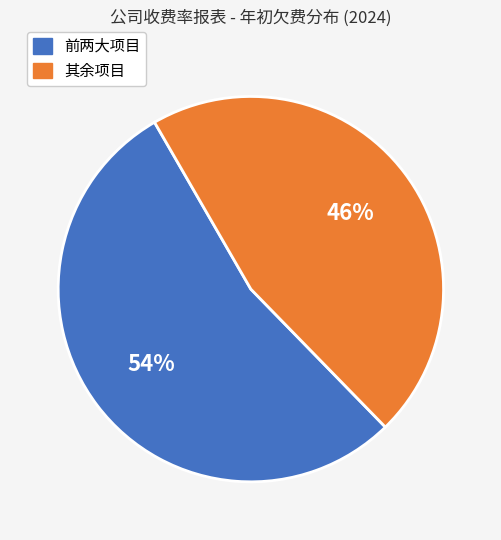

How many slices are in this pie chart?

2